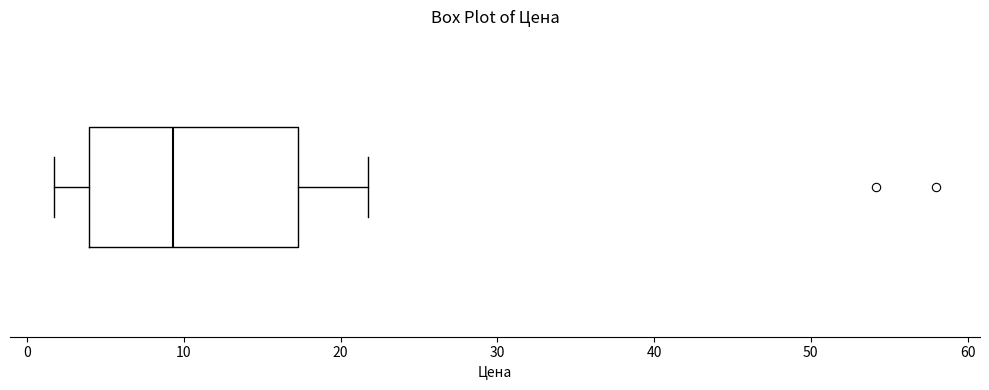

Where does the left whisker of the box end on the x-axis? The values are not printed on the chart, so give them approximately, as read against the axis.

2